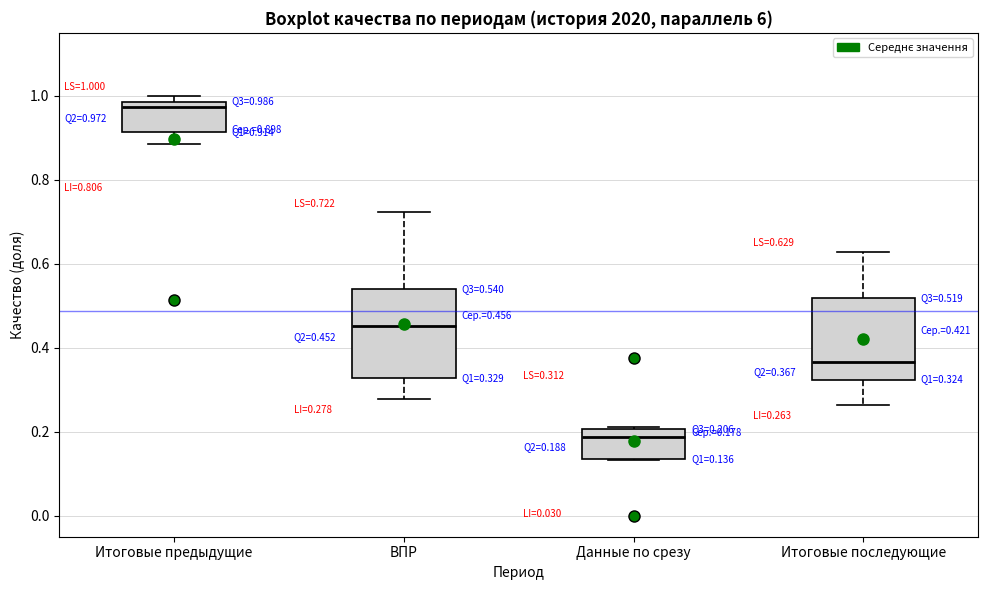

Which box's median line is the highest?

Итоговые предыдущие